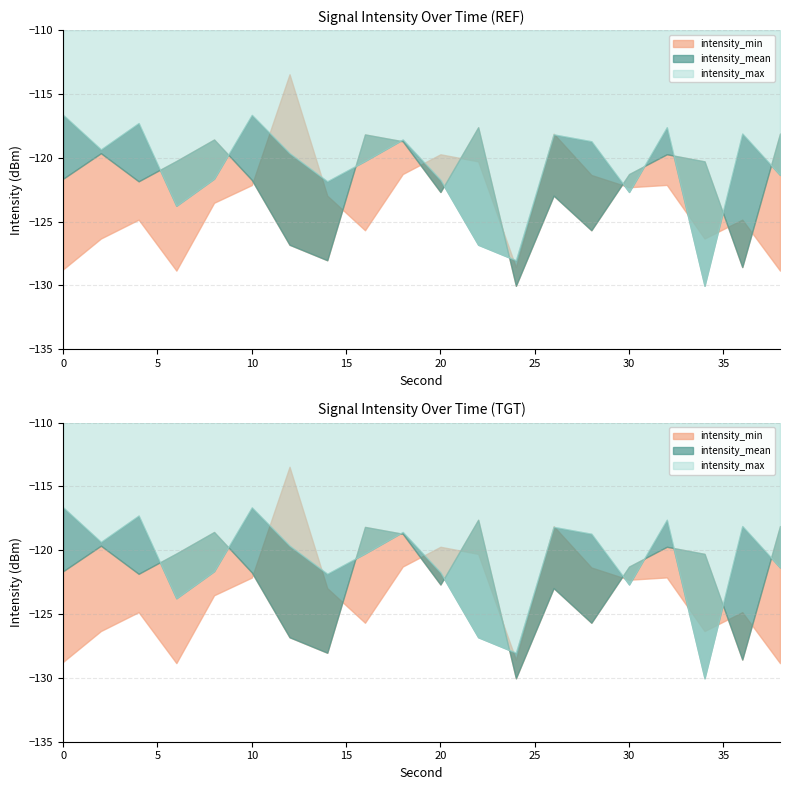

List the series in order of their overall mean, lowest first.

intensity_min, intensity_mean, intensity_max